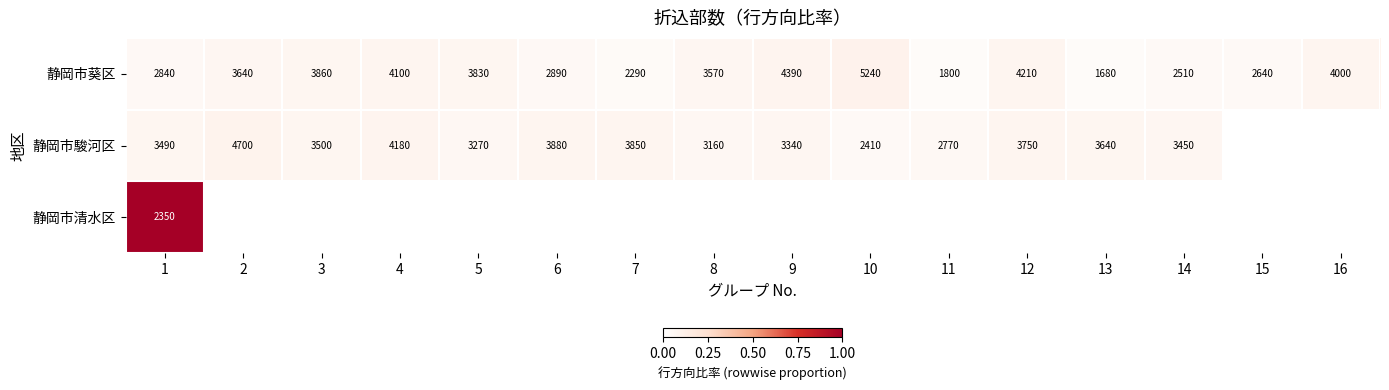

True or false: 静岡市駿河区 has a value of 0.0 at 12.

False